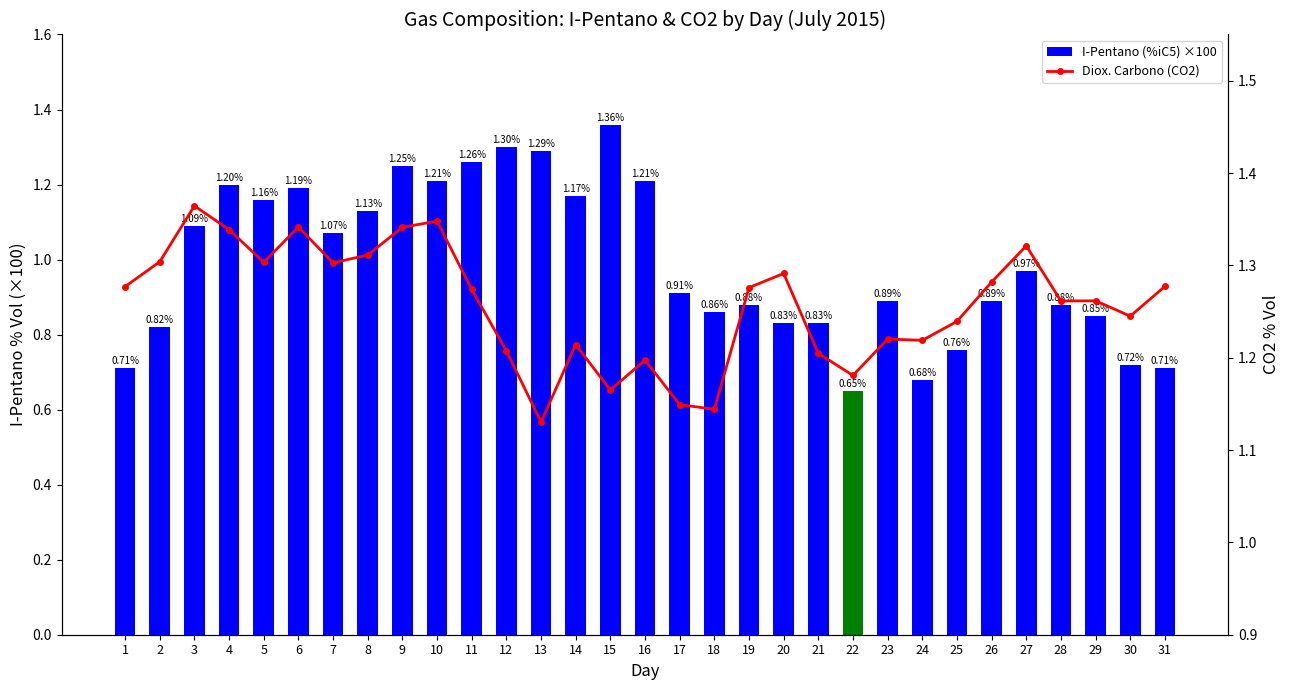

What is the spread (max minus min) of values at 3?

0.3